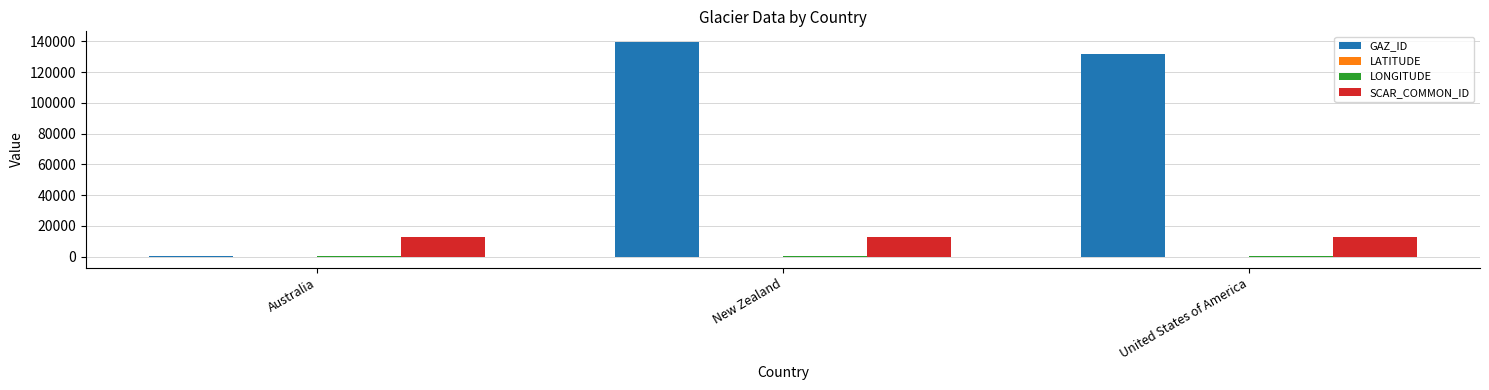

At which category is the sum across all series the highest?

New Zealand